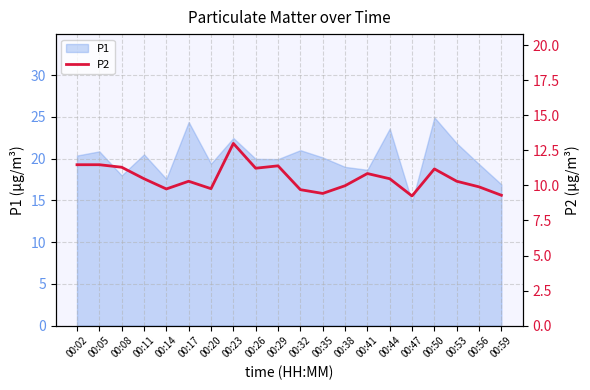

True or false: P1 has a value of 19.9 at 00:29.

True